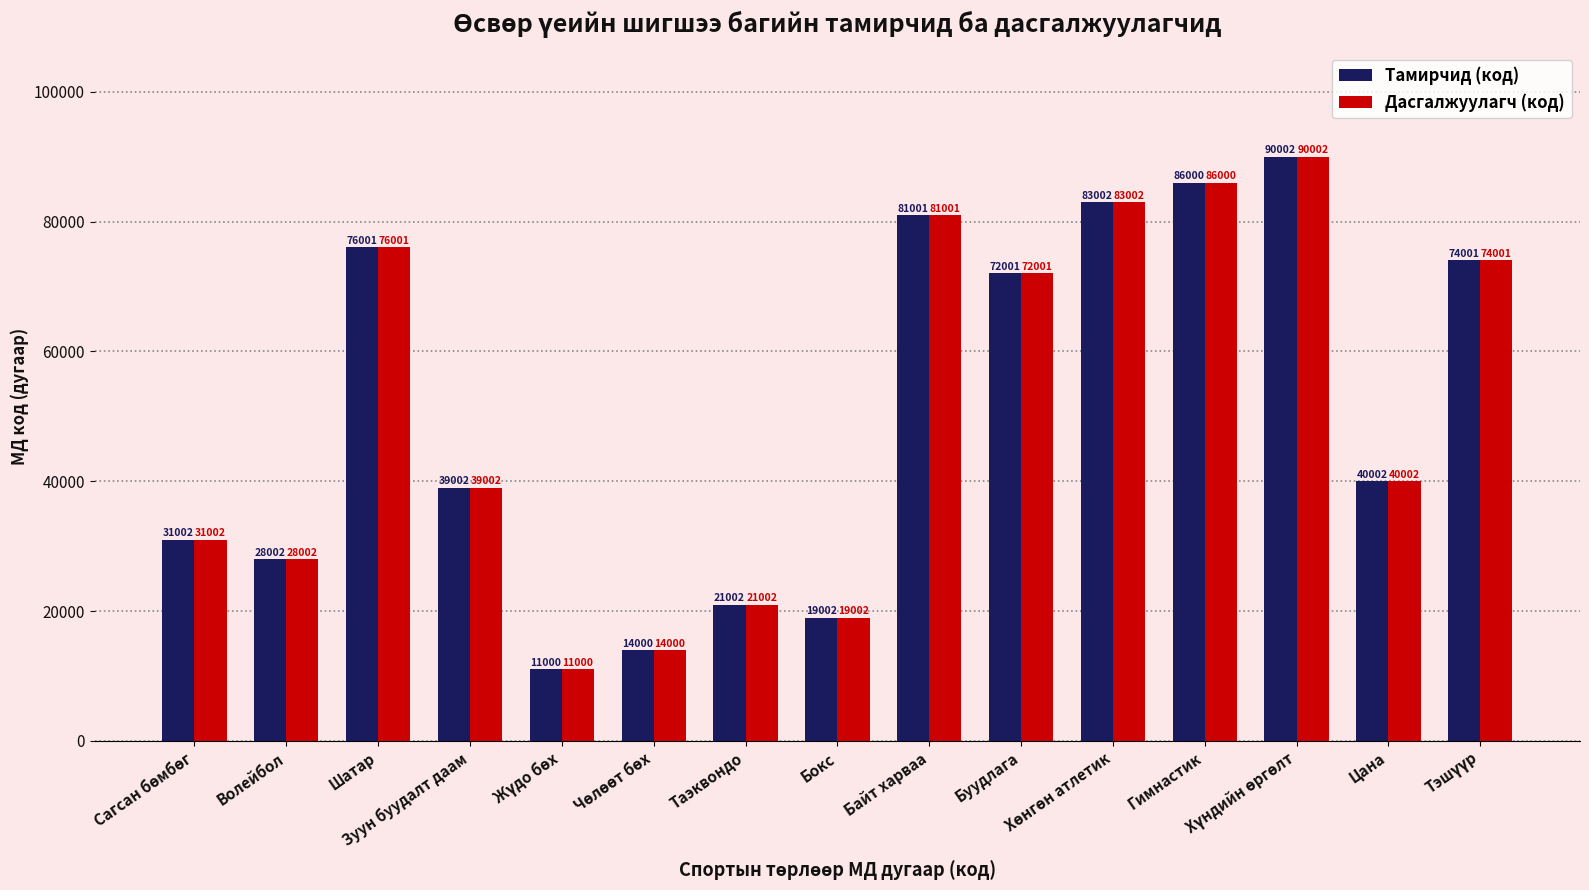

What is the average value of the Тамирчид (код) series?

51001